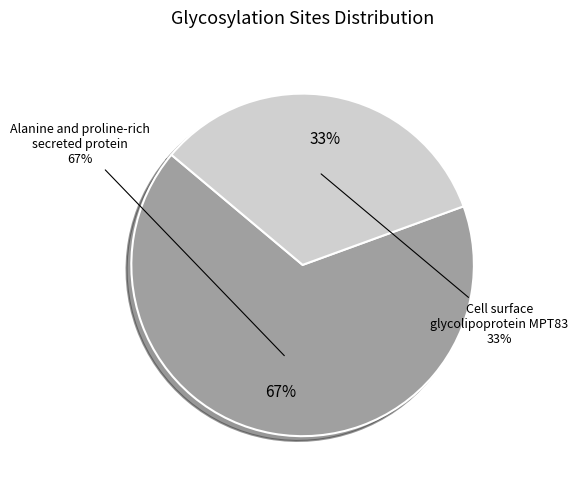

To the nearest percent, what is the average slice percentage?

50%